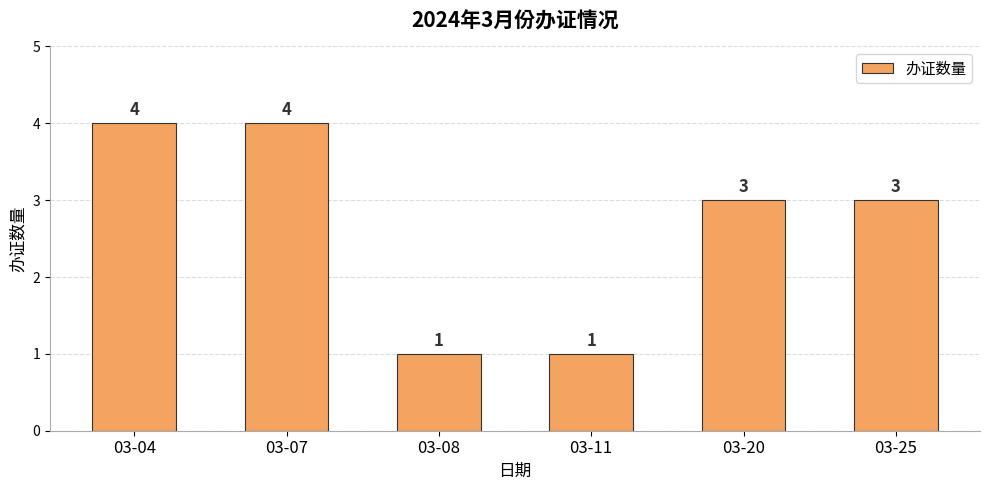

What is the change in value from 03-04 to 03-08?

-3